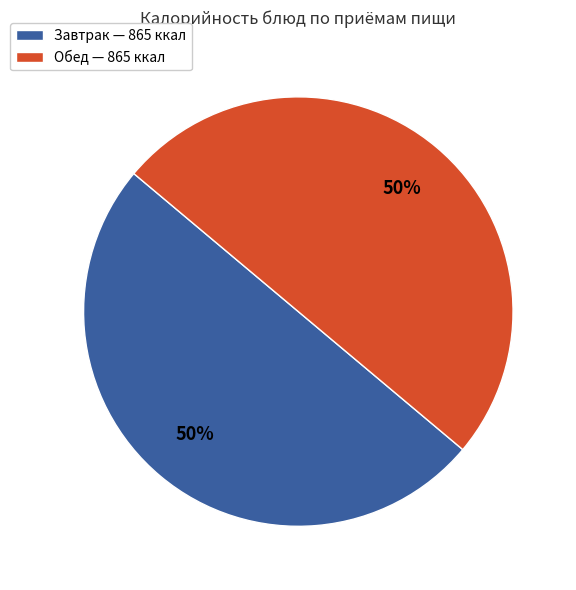

To the nearest percent, what is the average slice percentage?

50%